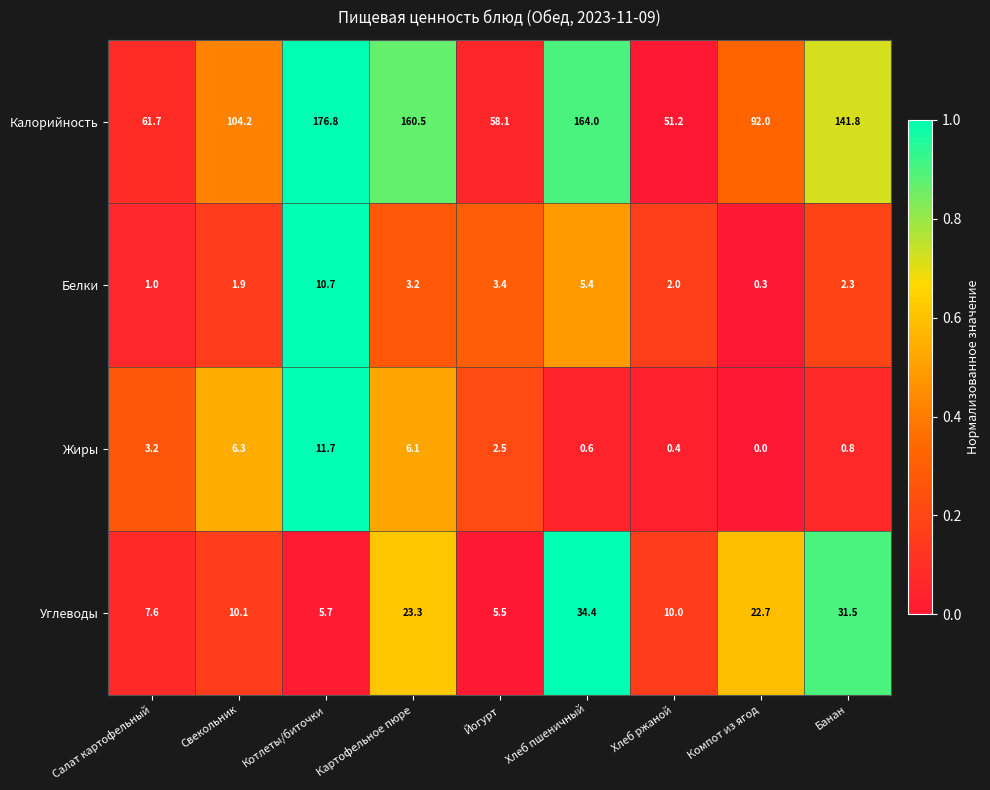

Which category has the lowest value across all series?

Компот из ягод